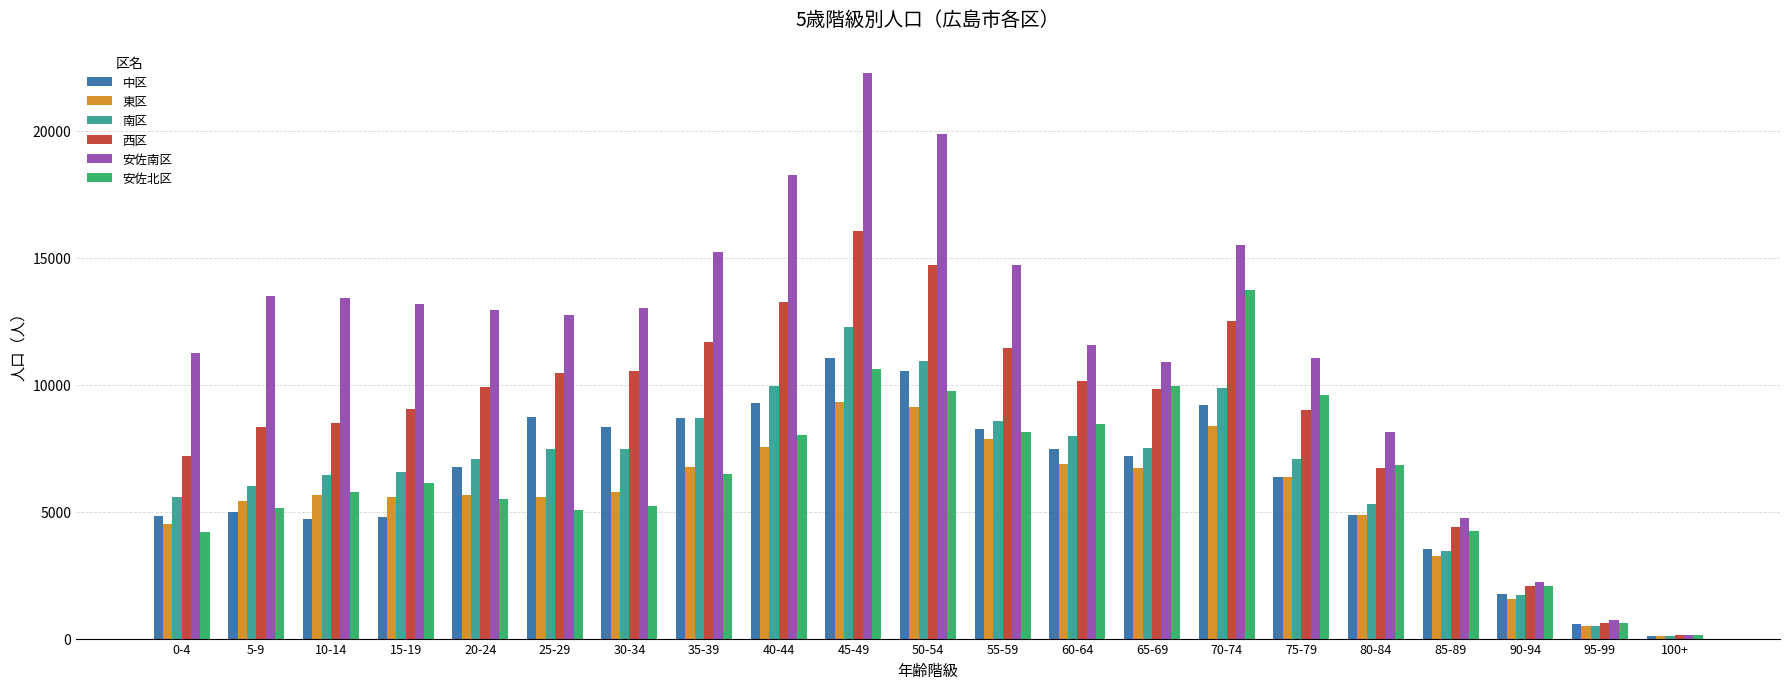

What value does the 南区 series have at 45-49?

12275